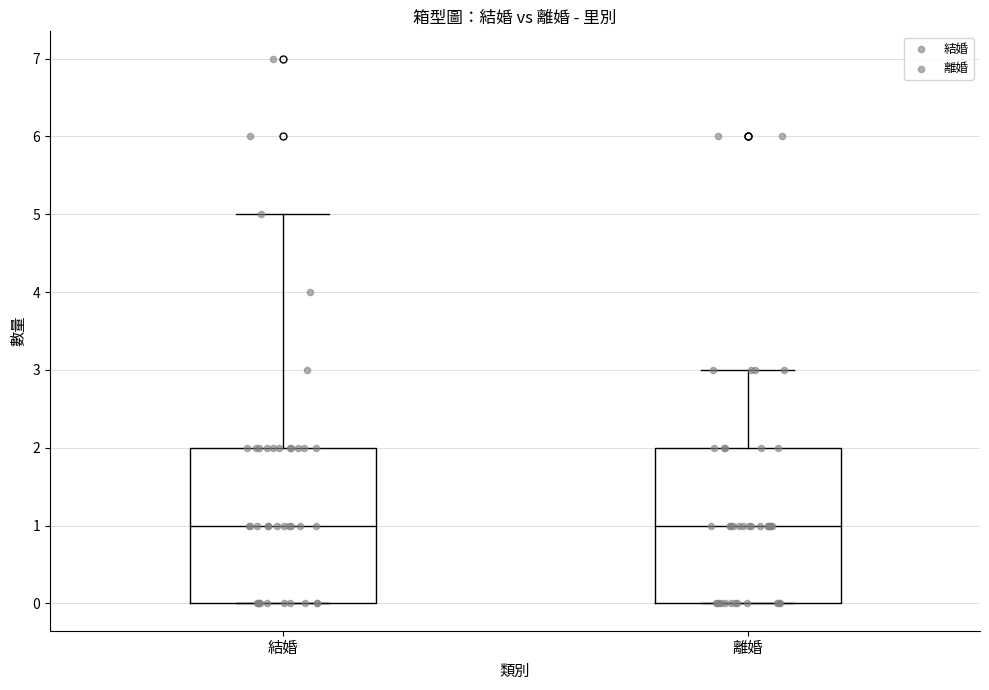

Reading left to right, transcribe this box plot: for each box, give where its median line is, the range the box spans, and where its two whiskers end, as read against the y-axis. The values are not printed on the chart, so give them approximately, as read against the axis.

結婚: median 1, box 0 to 2, whiskers 0 to 5
離婚: median 1, box 0 to 2, whiskers 0 to 3